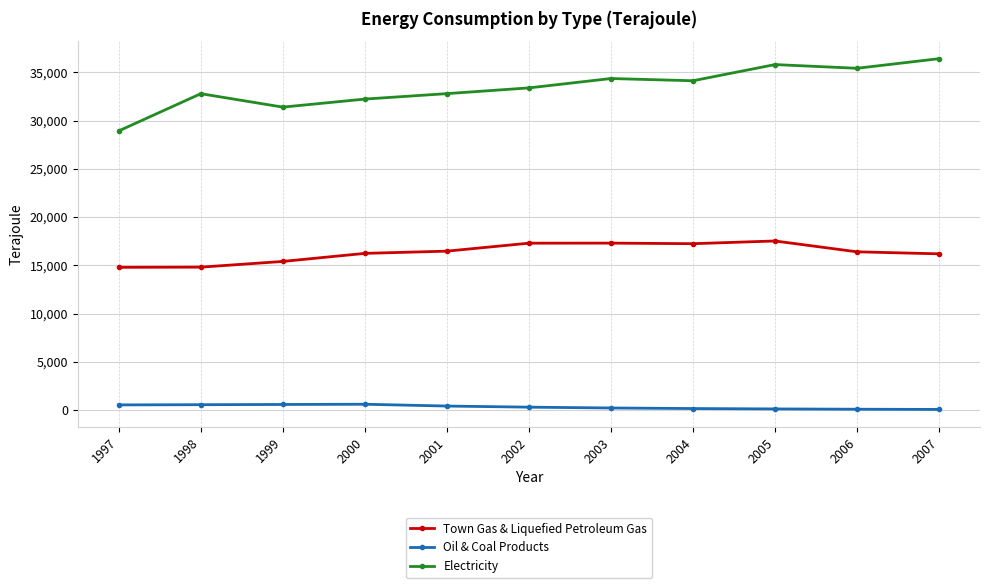

What is the minimum value for Town Gas & Liquefied Petroleum Gas?

14791